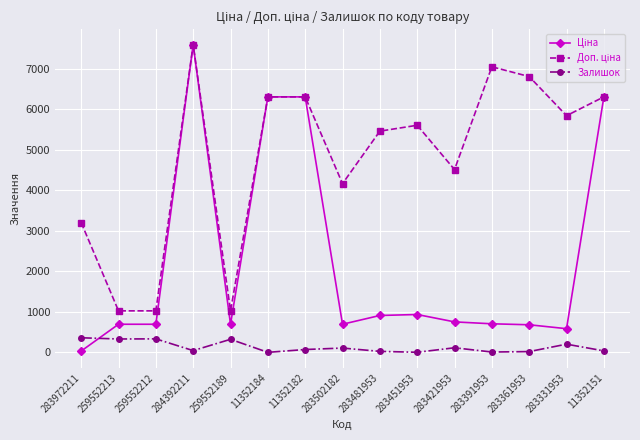

What is the greatest value displayed?

7596.5